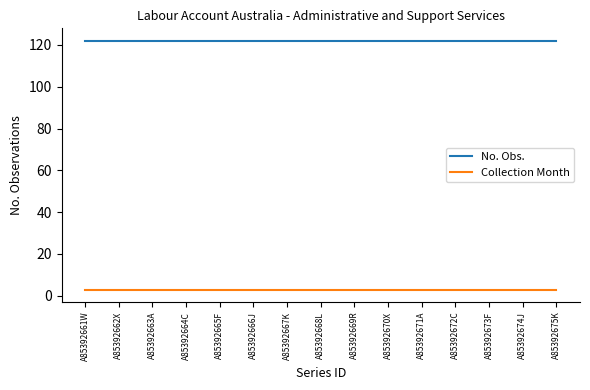

What position from the left is A85392671A?

11